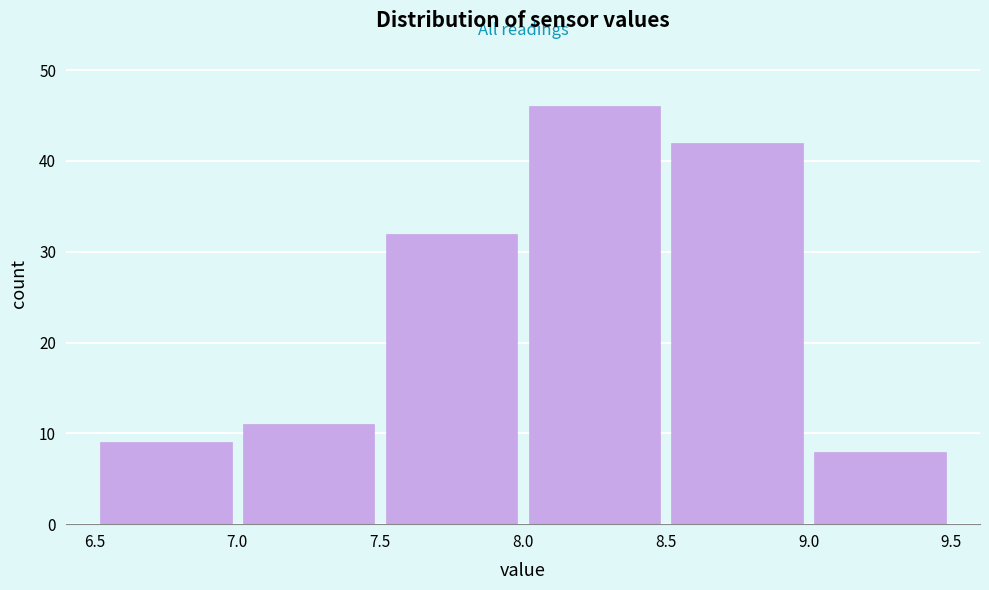

Reading left to right, transcribe this chart: for each bar, give the range it covers on the x-axis and its height. The values are not printed on the chart, so give them approximately, as read against the axis.

6.5 to 7.0: 9
7.0 to 7.5: 11
7.5 to 8.0: 32
8.0 to 8.5: 46
8.5 to 9.0: 42
9.0 to 9.5: 8